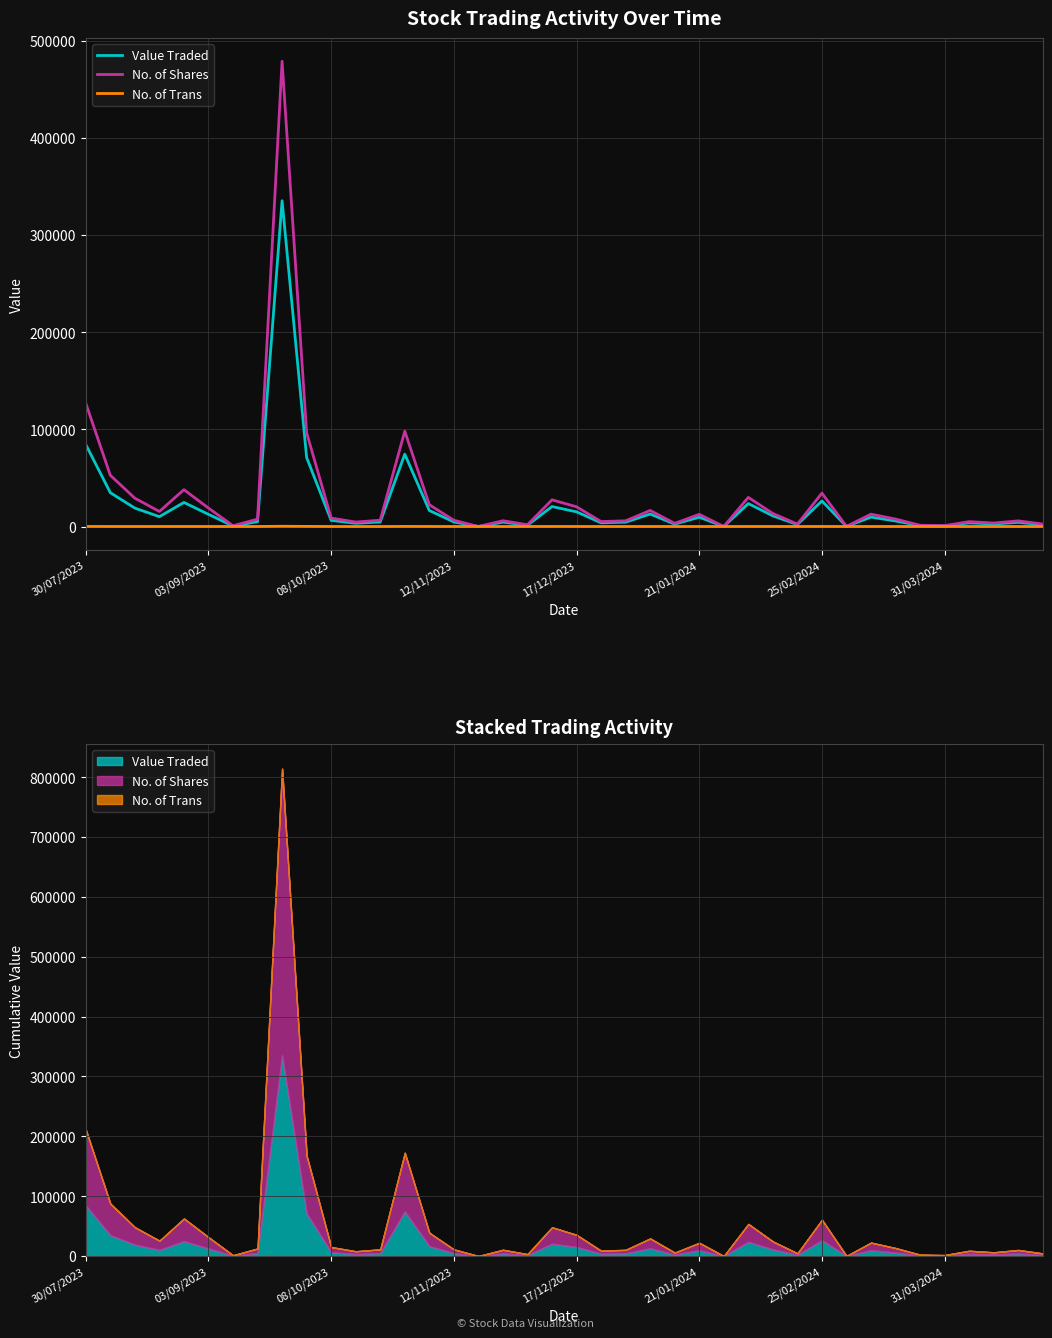

What is the difference between the highest and lowest values at 13?

98000